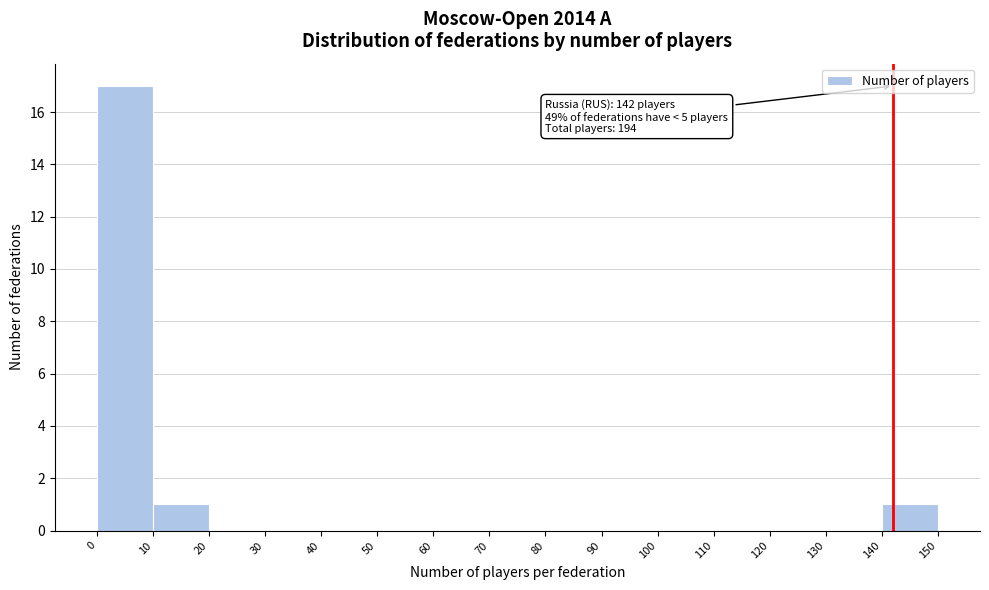

Which range on the x-axis has the tallest bar?

0 to 10